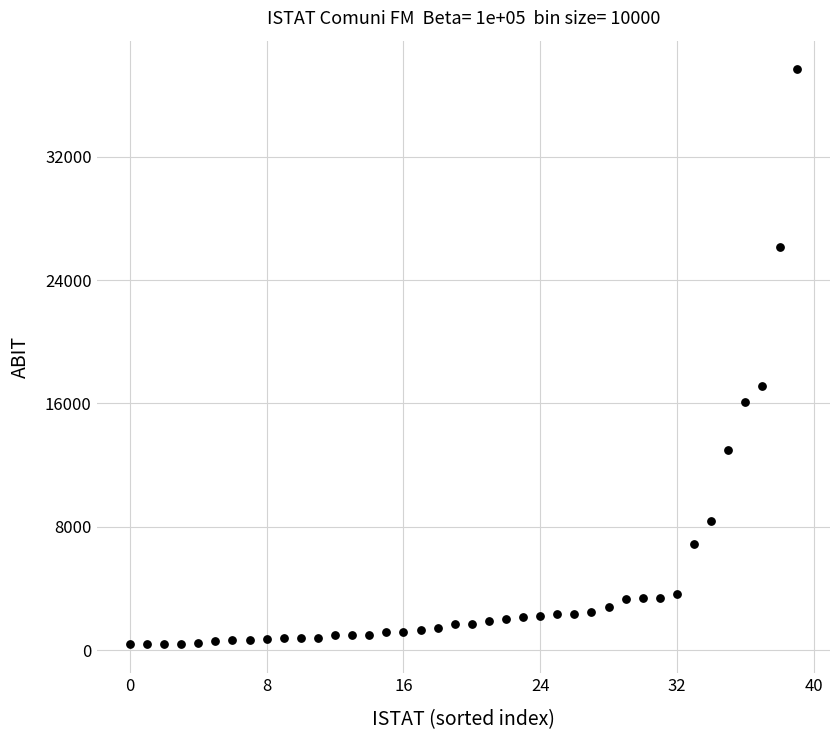

What Y value in the scatter plot is closest to 19010?

17110